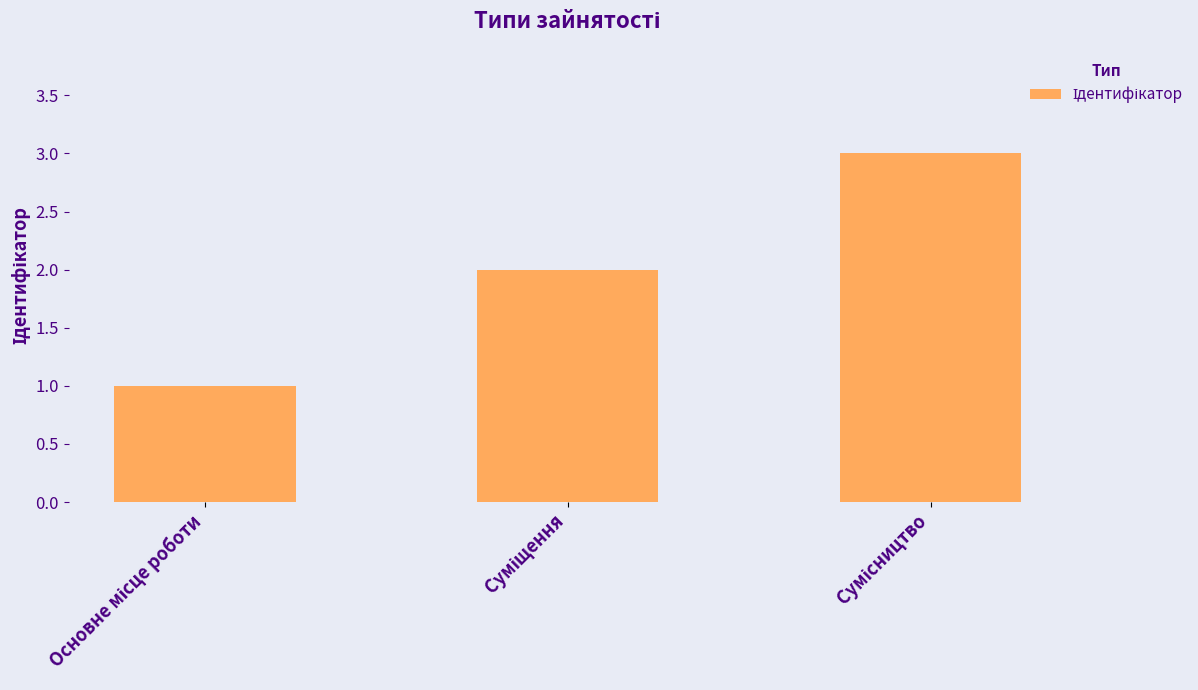

What is the greatest value displayed?

3